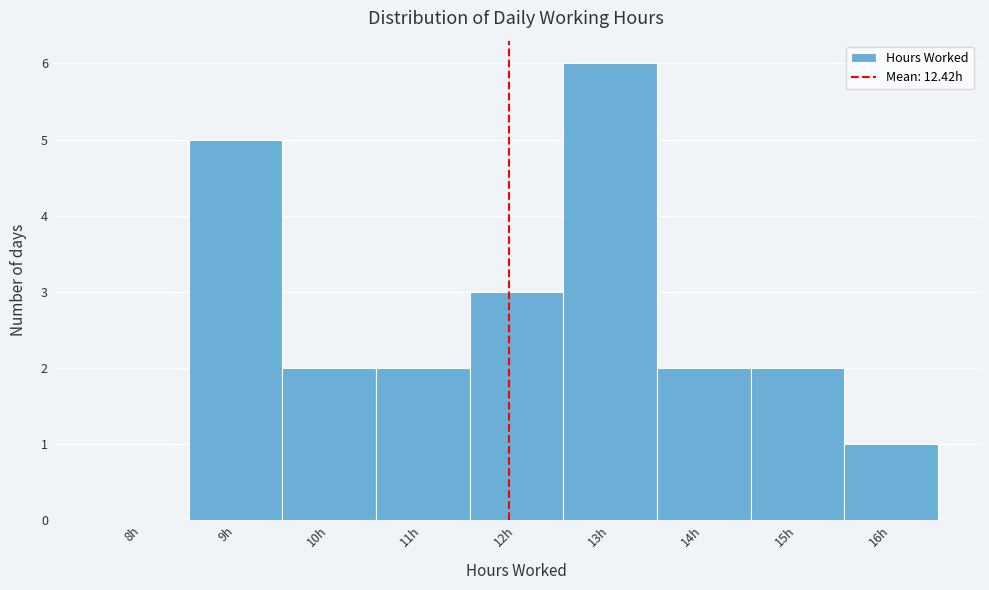

Reading left to right, what are all the values shown in this chart?

8h=0	9h=5	10h=2	11h=2	12h=3	13h=6	14h=2	15h=2	16h=1